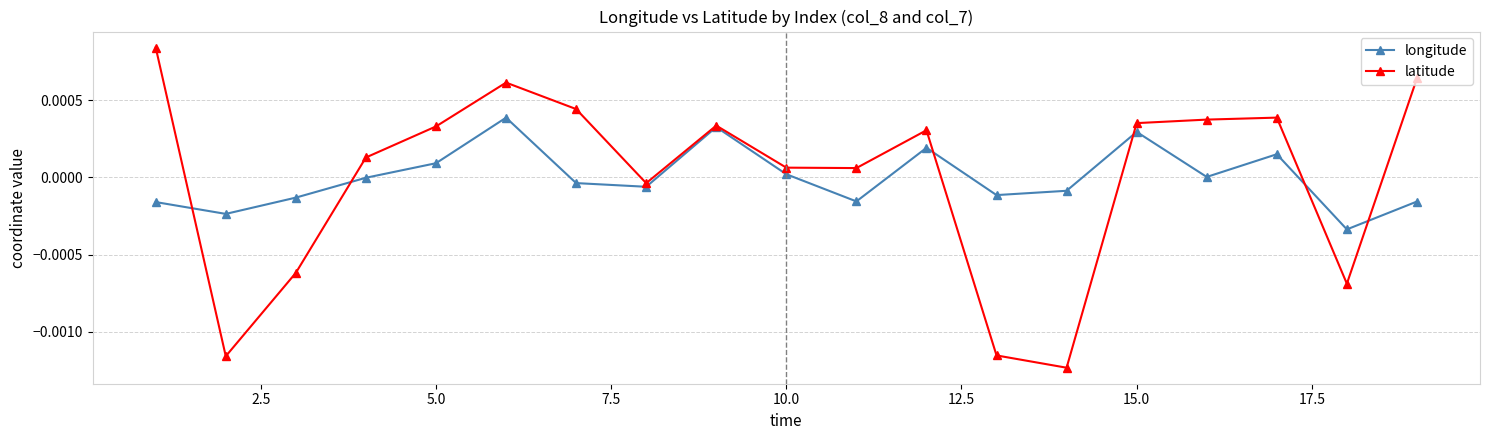

Which series has the largest range (max minus min)?

latitude